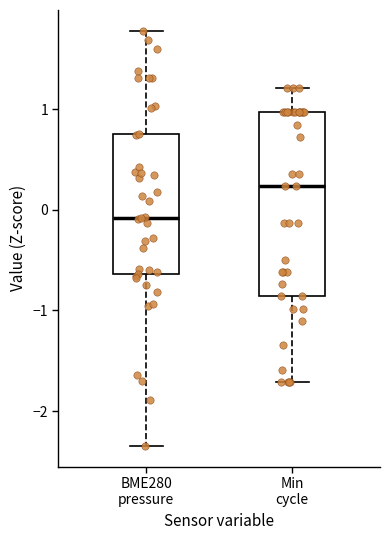

Reading left to right, transcribe this box plot: for each box, give where its median line is, the range the box spans, and where its two whiskers end, as read against the y-axis. The values are not printed on the chart, so give them approximately, as read against the axis.

BME280 pressure: median -0.1, box -0.6 to 0.8, whiskers -2.3 to 1.8
Min cycle: median 0.2, box -0.9 to 1.0, whiskers -1.7 to 1.2